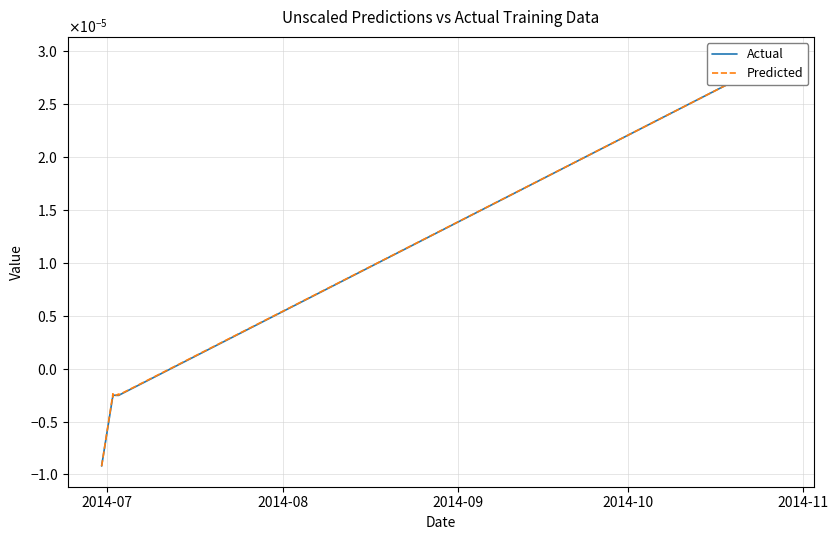

True or false: Predicted has a value of -0.0 at 8.

False